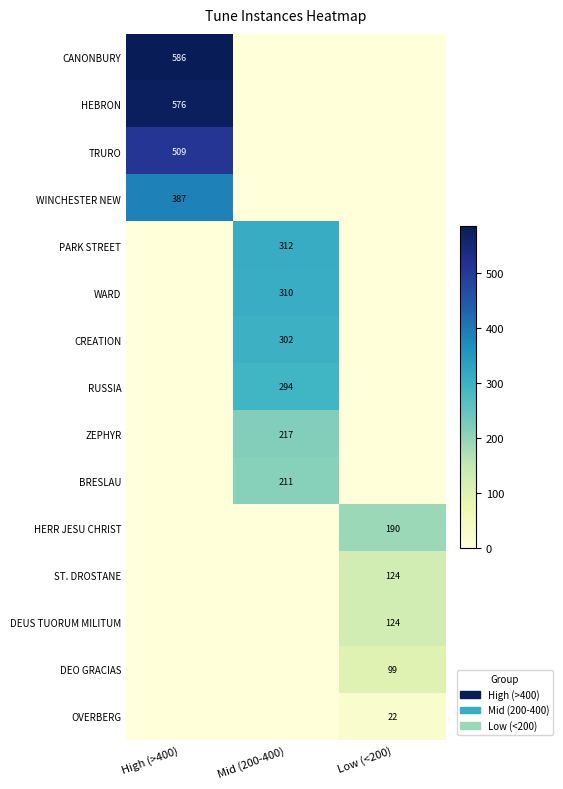

What is the total value across all series at Low (<200)?

559